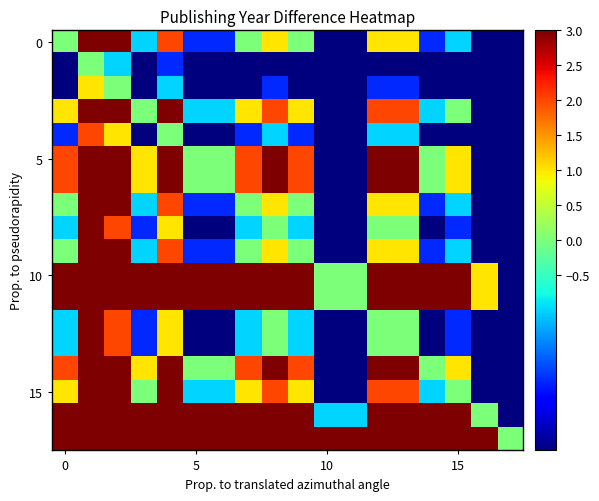

What is the smallest value displayed?

-14